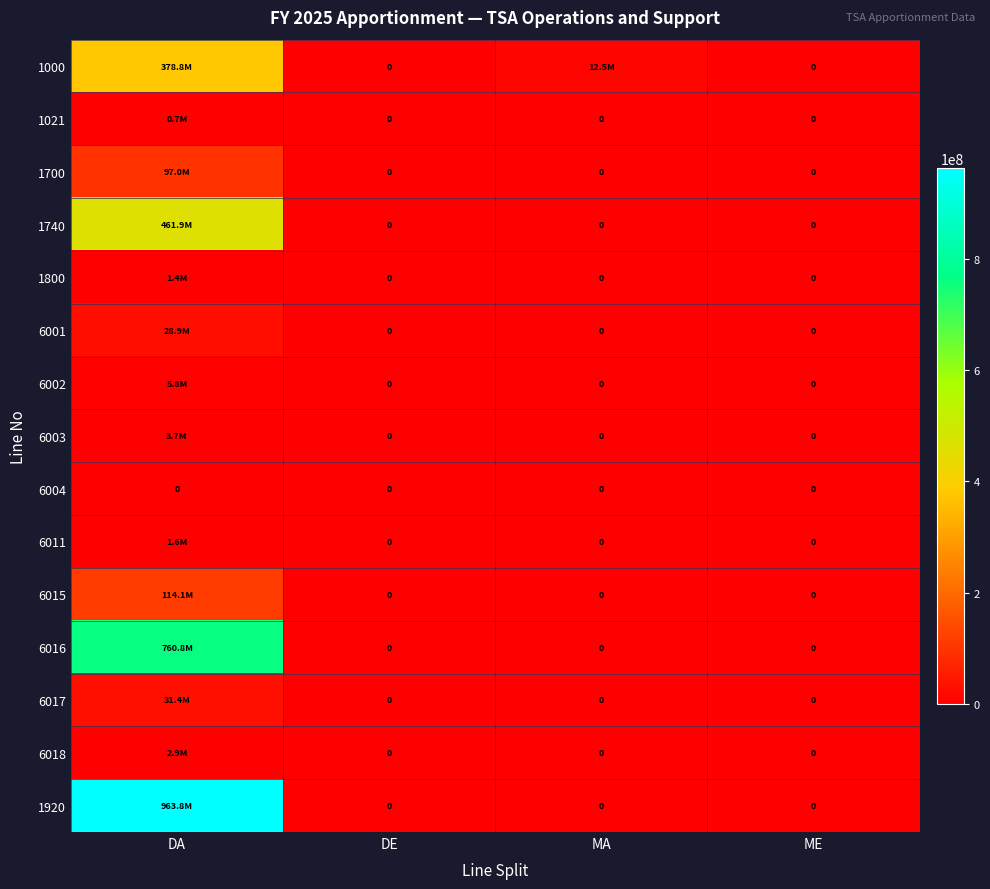

True or false: 6004 has a value of 0 at ME.

True